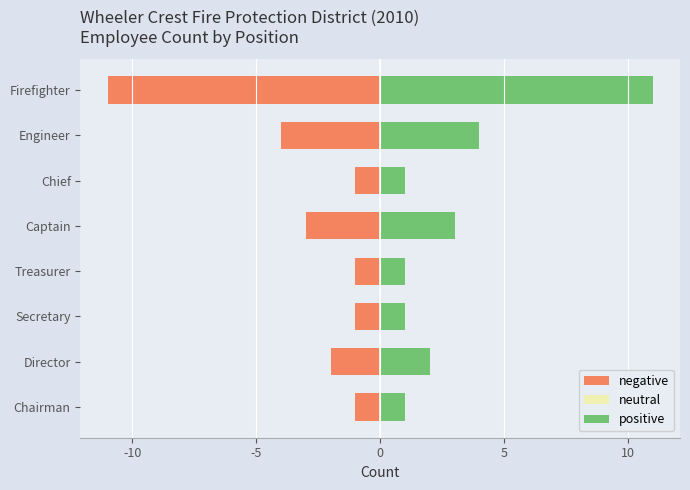

What is the difference between the maximum and minimum values in the negative series?

10